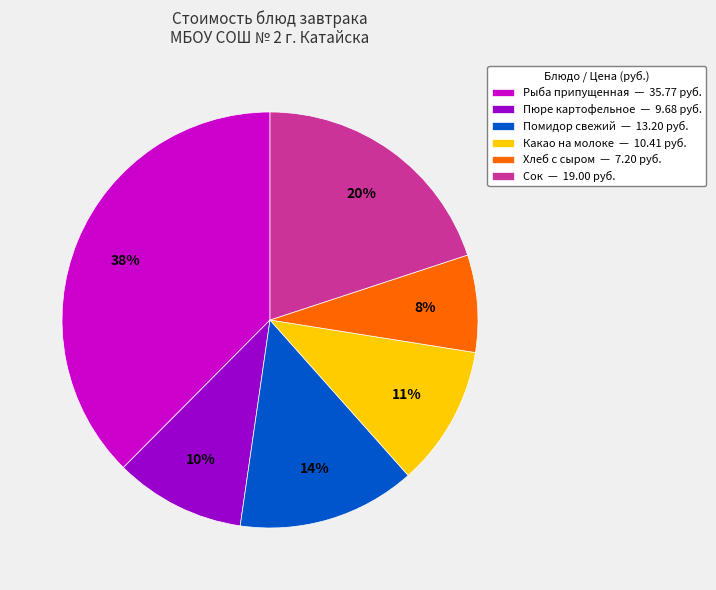

Which has a higher value, Сок — 19.00 руб. or Какао на молоке — 10.41 руб.?

Сок — 19.00 руб.